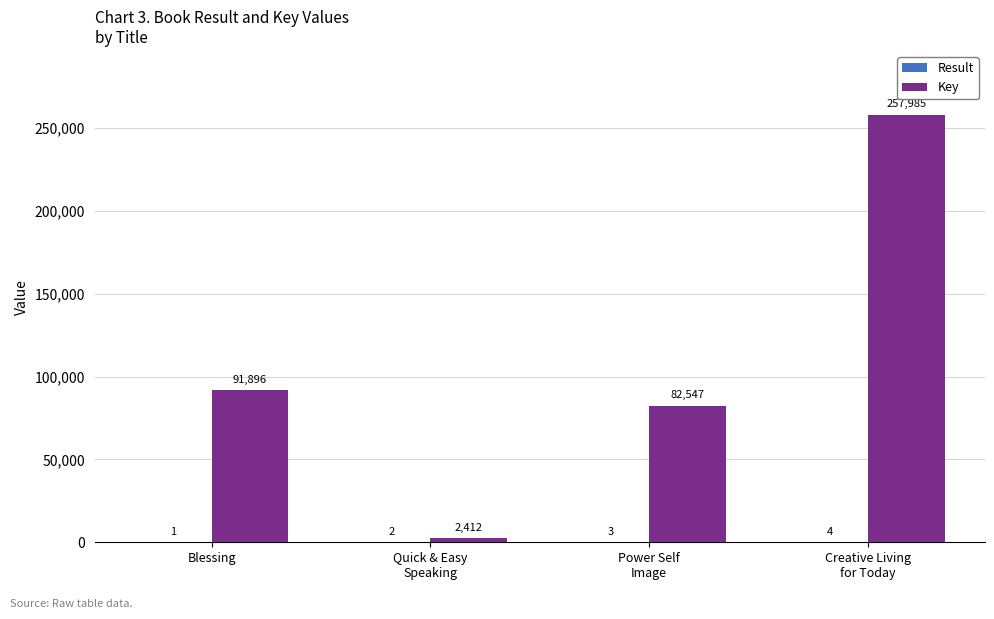

At which label is Key closest to 130198?

Blessing